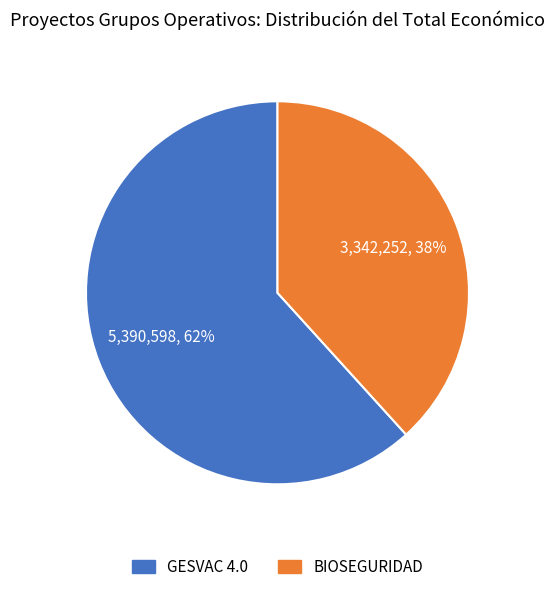

Approximately how many times larger is the value at GESVAC 4.0 compared to BIOSEGURIDAD?

1.6